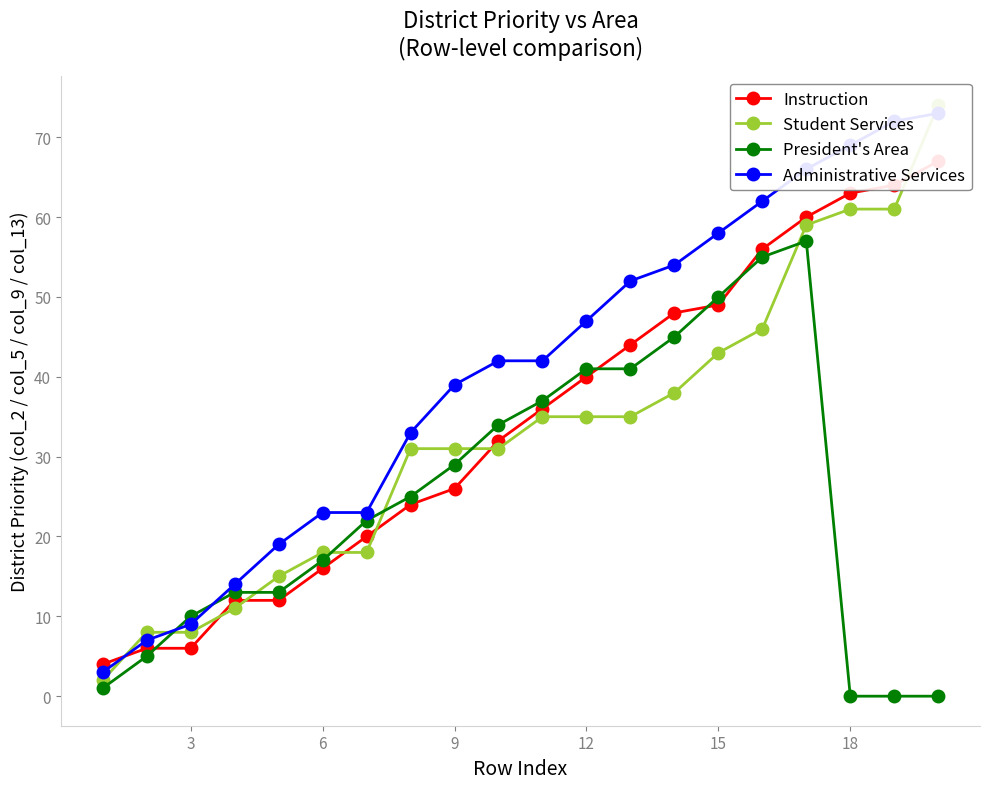

What is the maximum value shown in the chart?

74